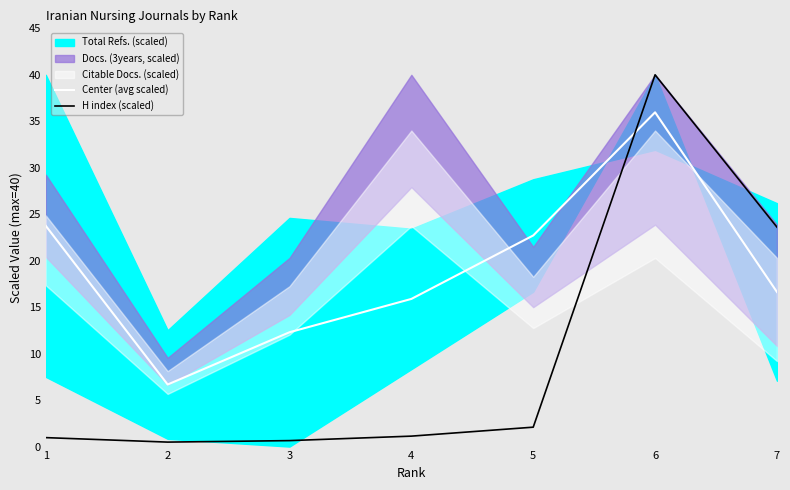

At which category is the sum across all series the highest?

6